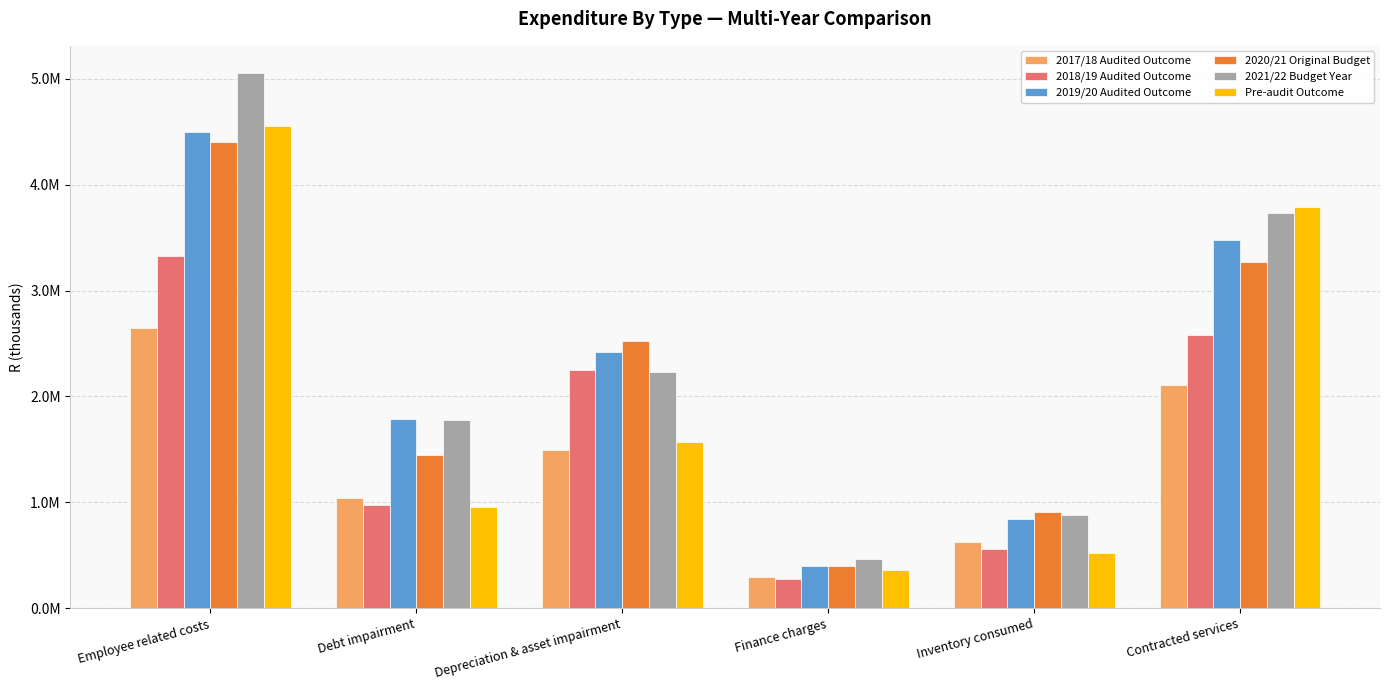

List the labels in order of 2019/20 Audited Outcome value, smallest first.

Finance charges, Inventory consumed, Debt impairment, Depreciation & asset impairment, Contracted services, Employee related costs